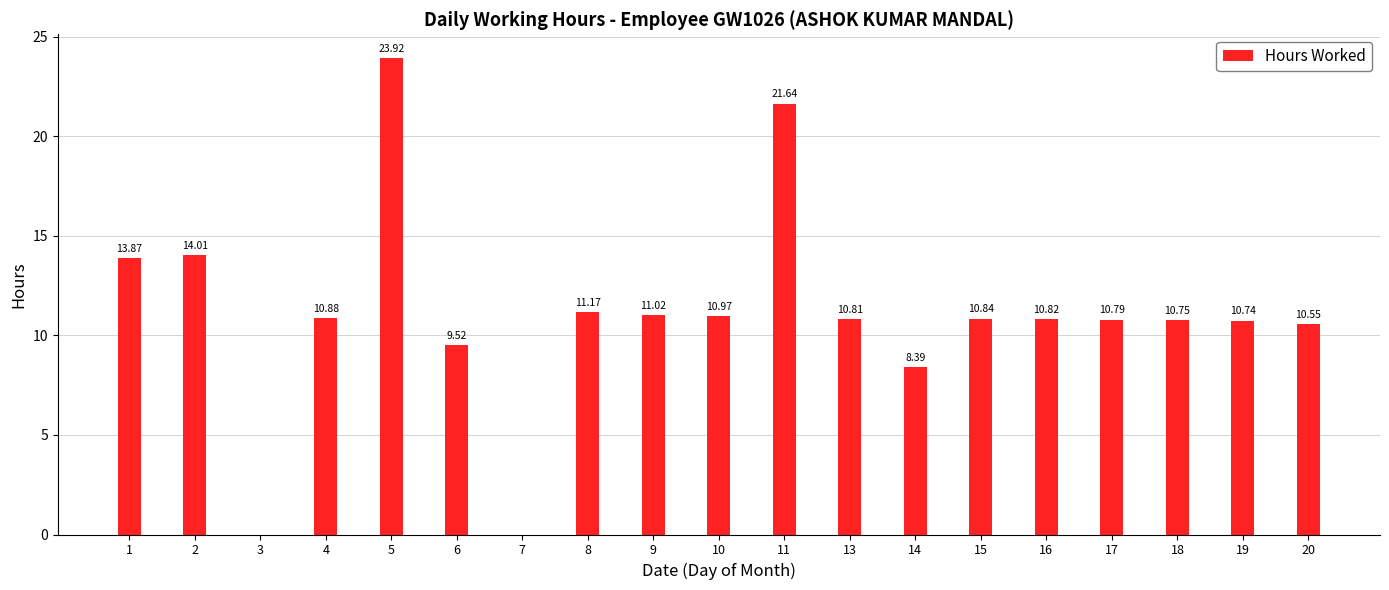

Is it true that the value at 6 is 9.5?

True